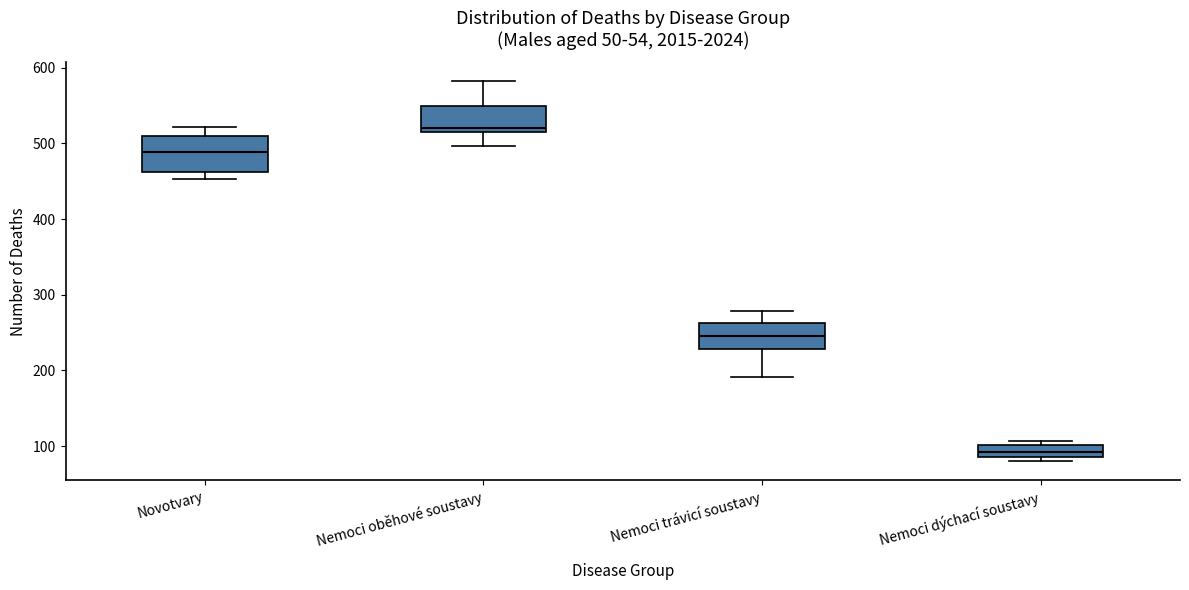

Reading left to right, read every box against the y-axis: the position of its median line, the range the box covers, and the ends of its whiskers. The values are not printed on the chart, so give them approximately, as read against the axis.

Novotvary: median 490, box 460 to 510, whiskers 450 to 520
Nemoci oběhové soustavy: median 520, box 510 to 550, whiskers 500 to 580
Nemoci trávicí soustavy: median 250, box 230 to 260, whiskers 190 to 280
Nemoci dýchací soustavy: median 90 (inside the box), box 90 to 100, whiskers 80 to 110